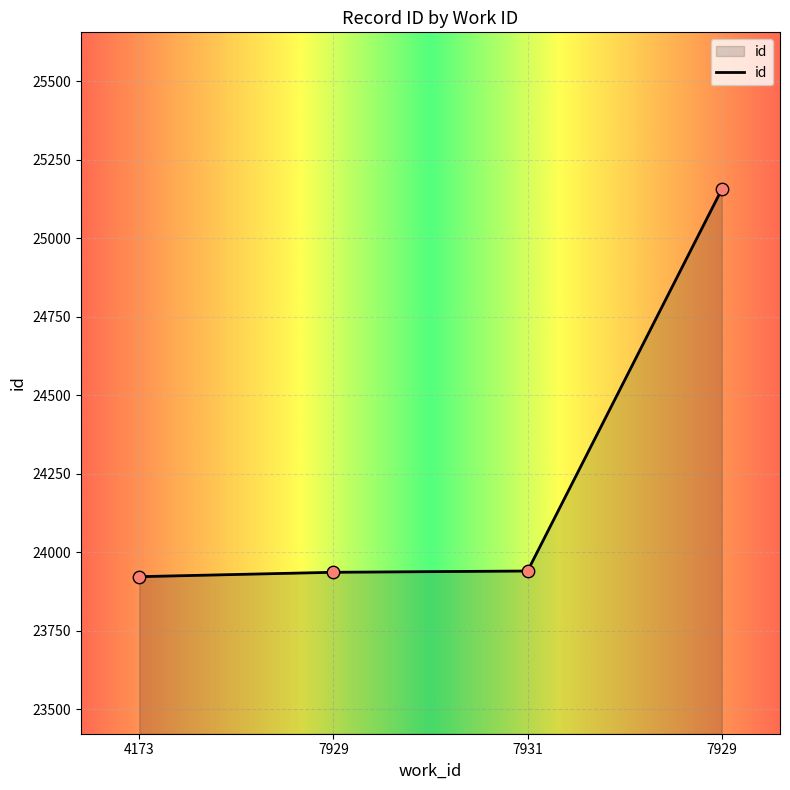

Approximately how many times larger is the value at 4173 compared to 7929?

1.0